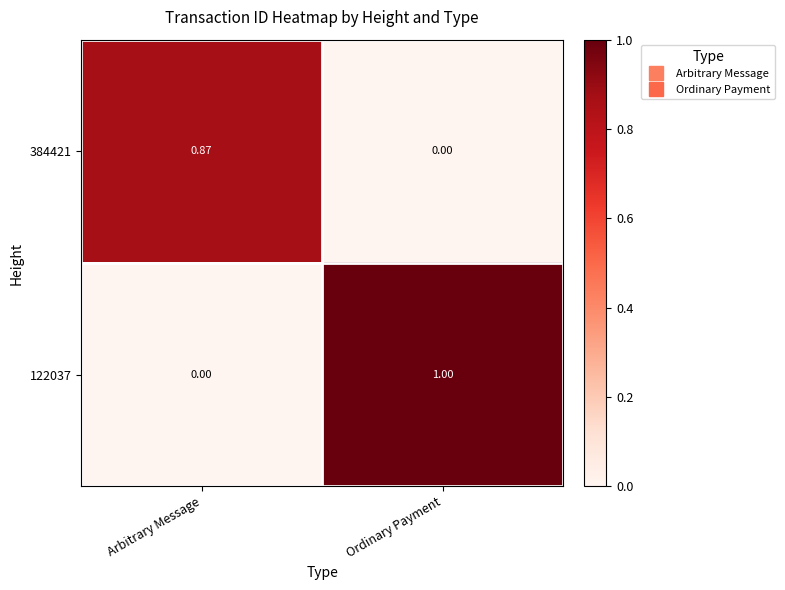

Which label corresponds to the largest value in the chart?

Ordinary Payment